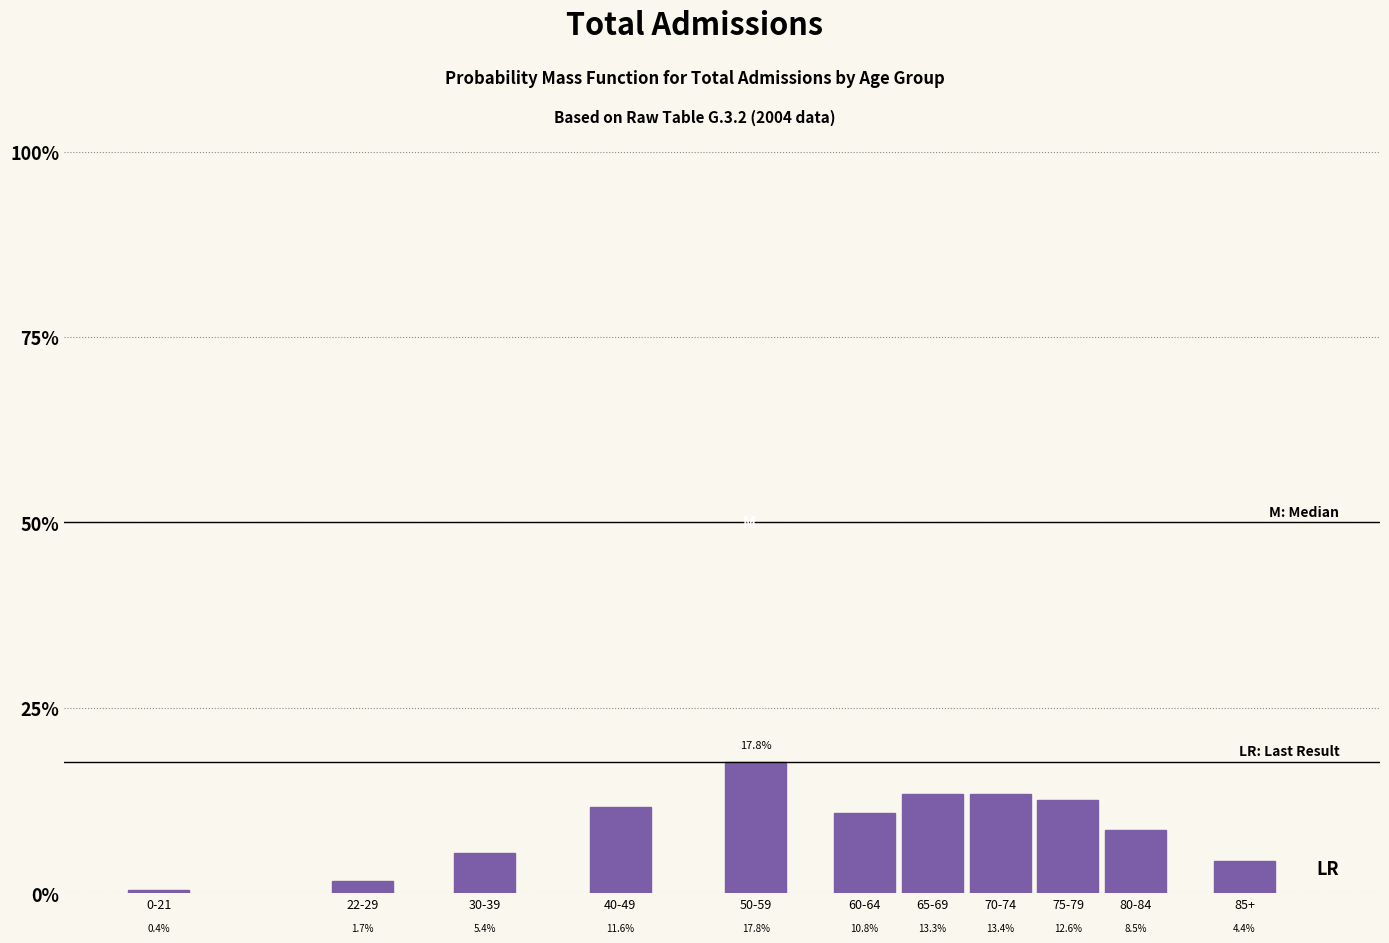

Reading right to left, transcribe all the data shown in this chart.

4.4	8.5	12.6	13.4	13.3	10.8	17.8	11.6	5.4	1.7	0.4